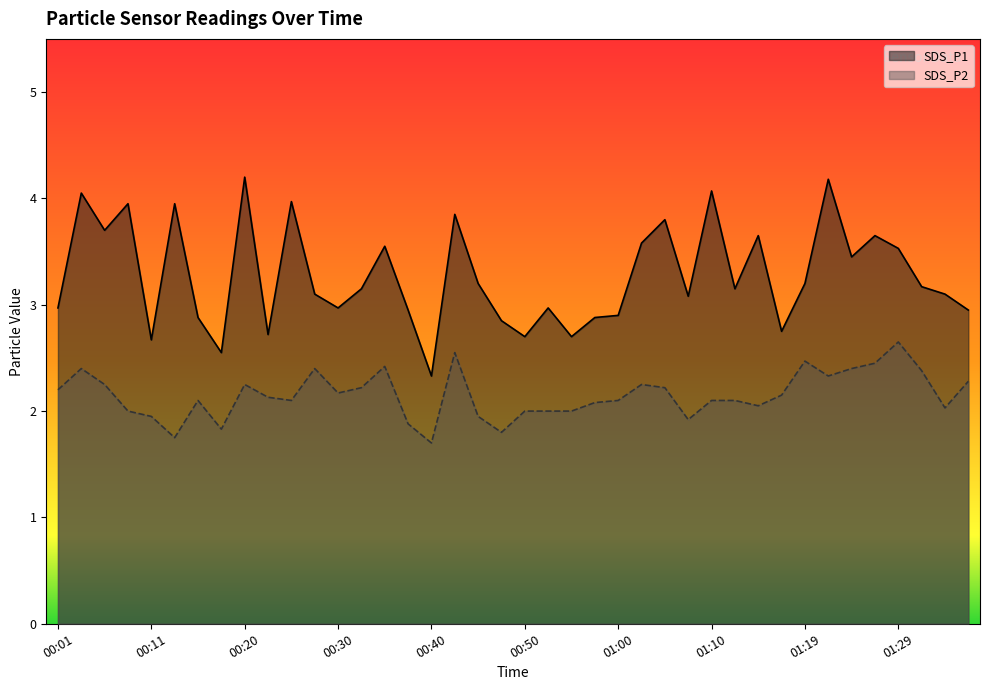

Reading right to left, what are all the values shown in this chart?

SDS_P1: 3.0	3.1	3.2	3.5	3.6	3.5	4.2	3.2	2.8	3.6	3.1	4.1	3.1	3.8	3.6	2.9	2.9	2.7	3.0	2.7	2.9	3.2	3.9	2.3	3.0	3.5	3.1	3.0	3.1	4.0	2.7	4.2	2.5	2.9	4.0	2.7	4.0	3.7	4.0	3.0
SDS_P2: 2.3	2.0	2.4	2.6	2.5	2.4	2.3	2.5	2.1	2.0	2.1	2.1	1.9	2.2	2.2	2.1	2.1	2.0	2.0	2.0	1.8	1.9	2.5	1.7	1.9	2.4	2.2	2.2	2.4	2.1	2.1	2.2	1.8	2.1	1.8	1.9	2.0	2.2	2.4	2.2